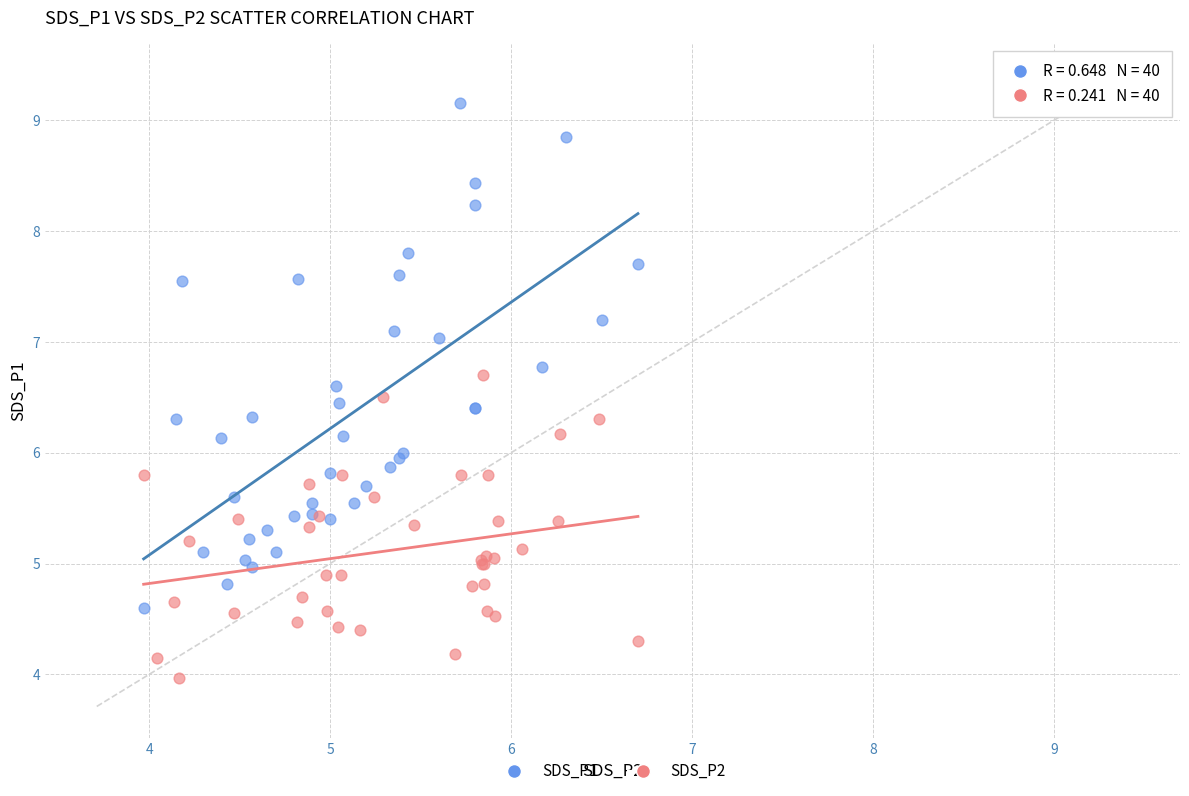

Which series has the largest Y range (max minus min)?

SDS_P1